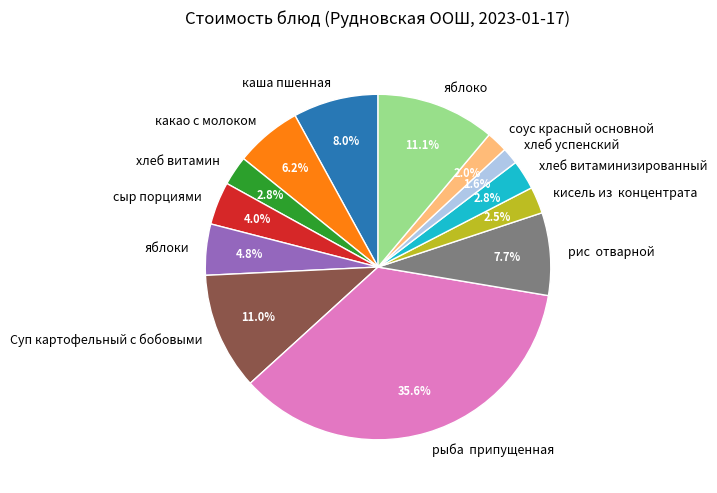

Does any single category account for the majority?

No